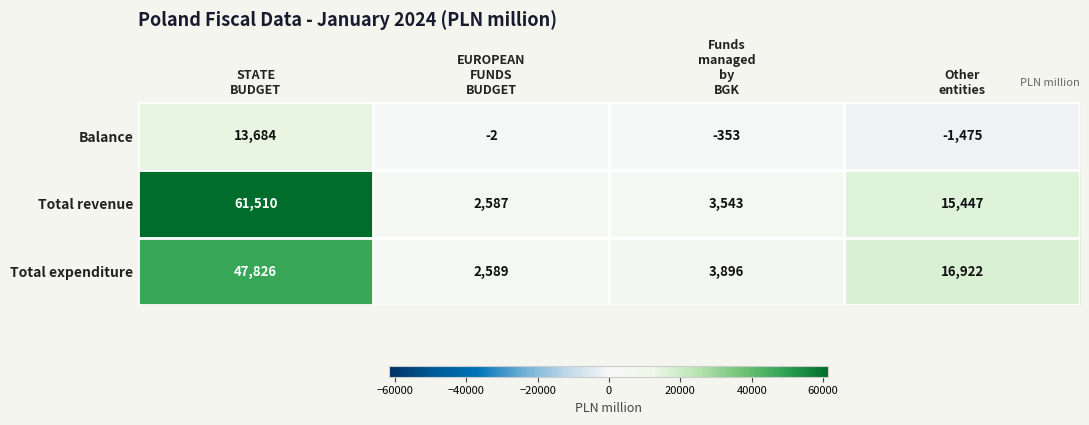

What is the difference between the maximum and minimum values in the Total expenditure series?

45237